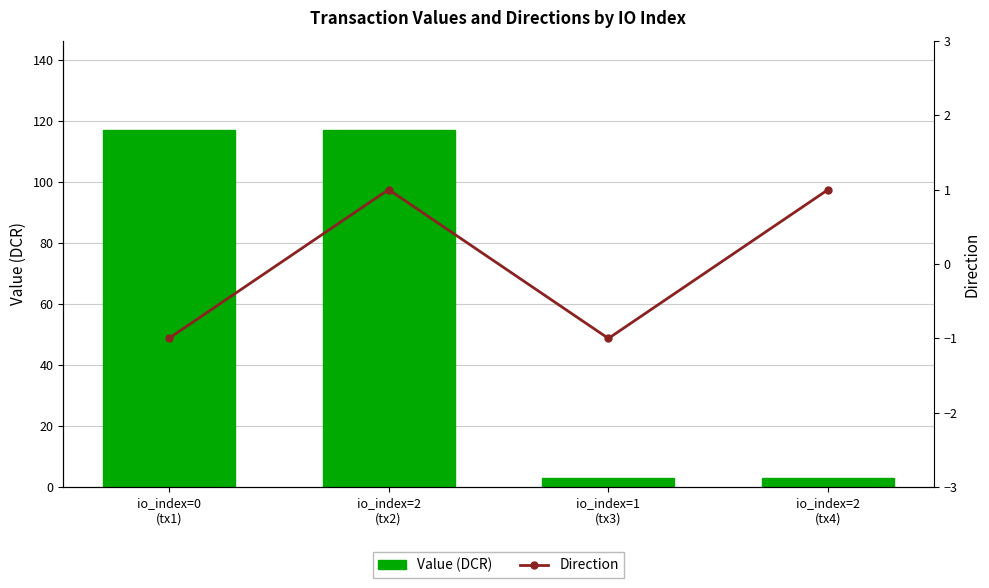

What is the sum of all Value (DCR) values?

239.7